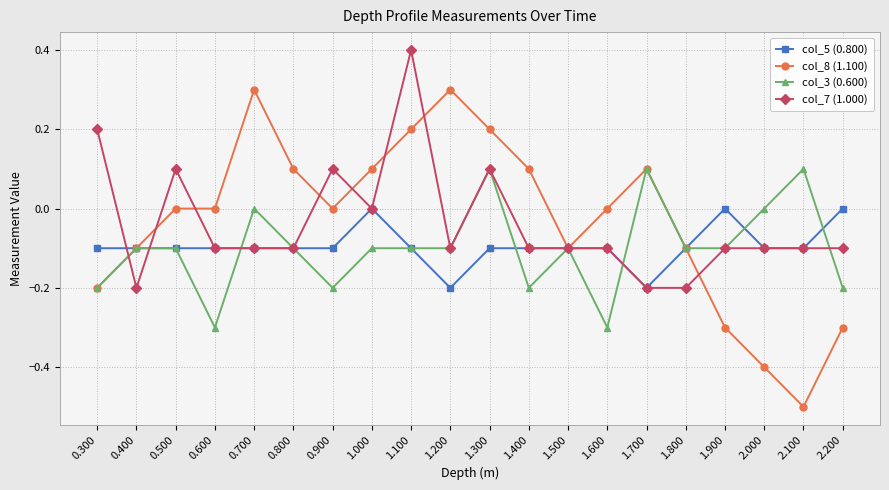

What is the difference between the highest and lowest values at 0.400?

0.1